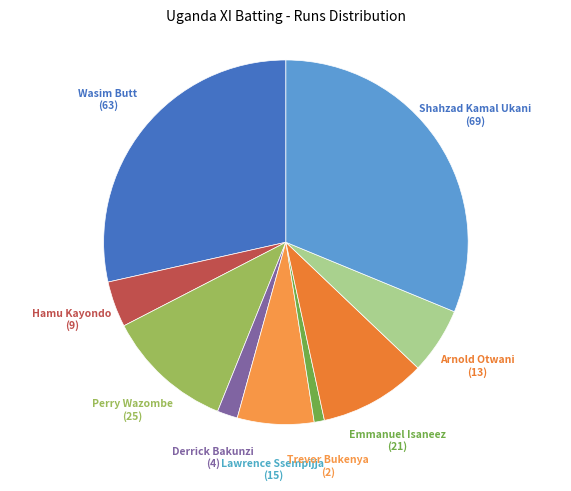

Do Hamu Kayondo and Lawrence Ssempijja together represent more than half of the pie?

No